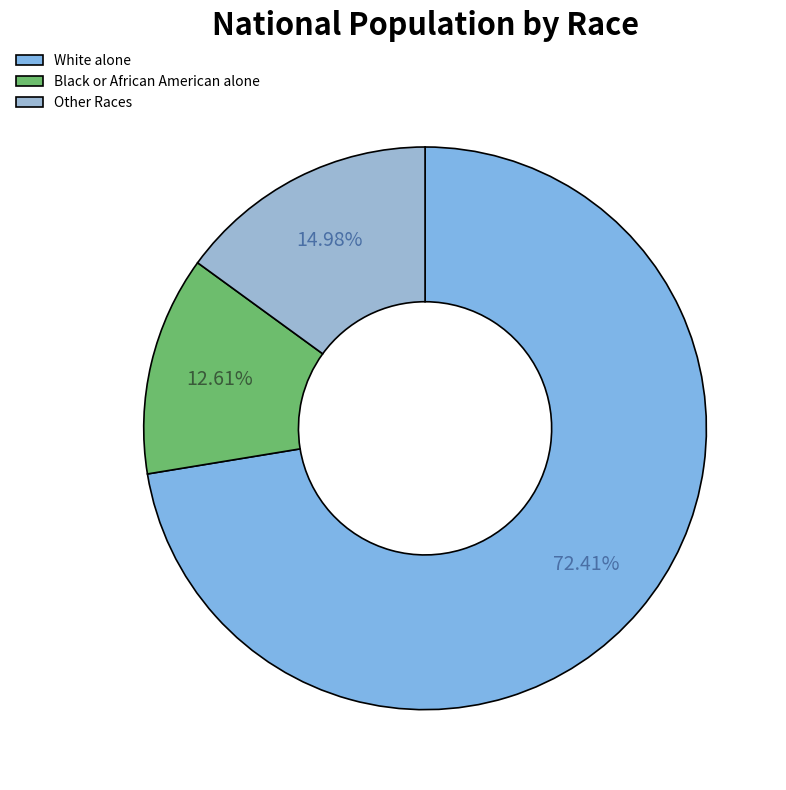

Rank the categories by value from highest to lowest.

White alone, Other Races, Black or African American alone